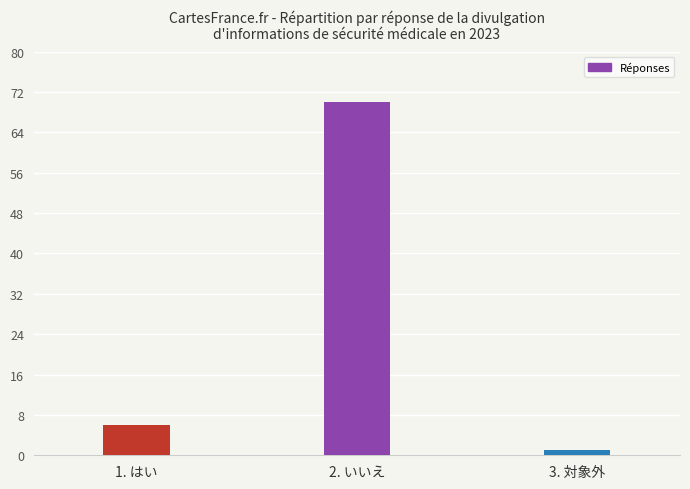

Which has a higher value, 2. いいえ or 3. 対象外?

2. いいえ